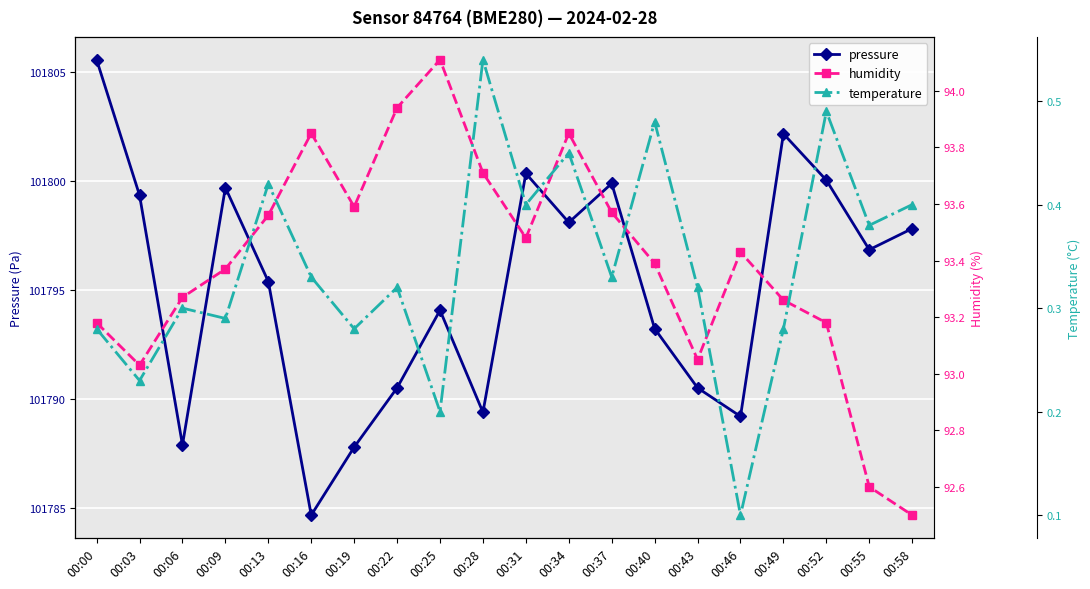

Reading left to right, extract all data points from this chart.

pressure: 101805.6	101799.3	101787.9	101799.7	101795.4	101784.7	101787.8	101790.5	101794.1	101789.4	101800.3	101798.1	101799.9	101793.2	101790.5	101789.2	101802.2	101800.0	101796.8	101797.8
humidity: 93.2	93.0	93.3	93.4	93.6	93.8	93.6	93.9	94.1	93.7	93.5	93.8	93.6	93.4	93.0	93.4	93.3	93.2	92.6	92.5
temperature: 0.3	0.2	0.3	0.3	0.4	0.3	0.3	0.3	0.2	0.5	0.4	0.5	0.3	0.5	0.3	0.1	0.3	0.5	0.4	0.4